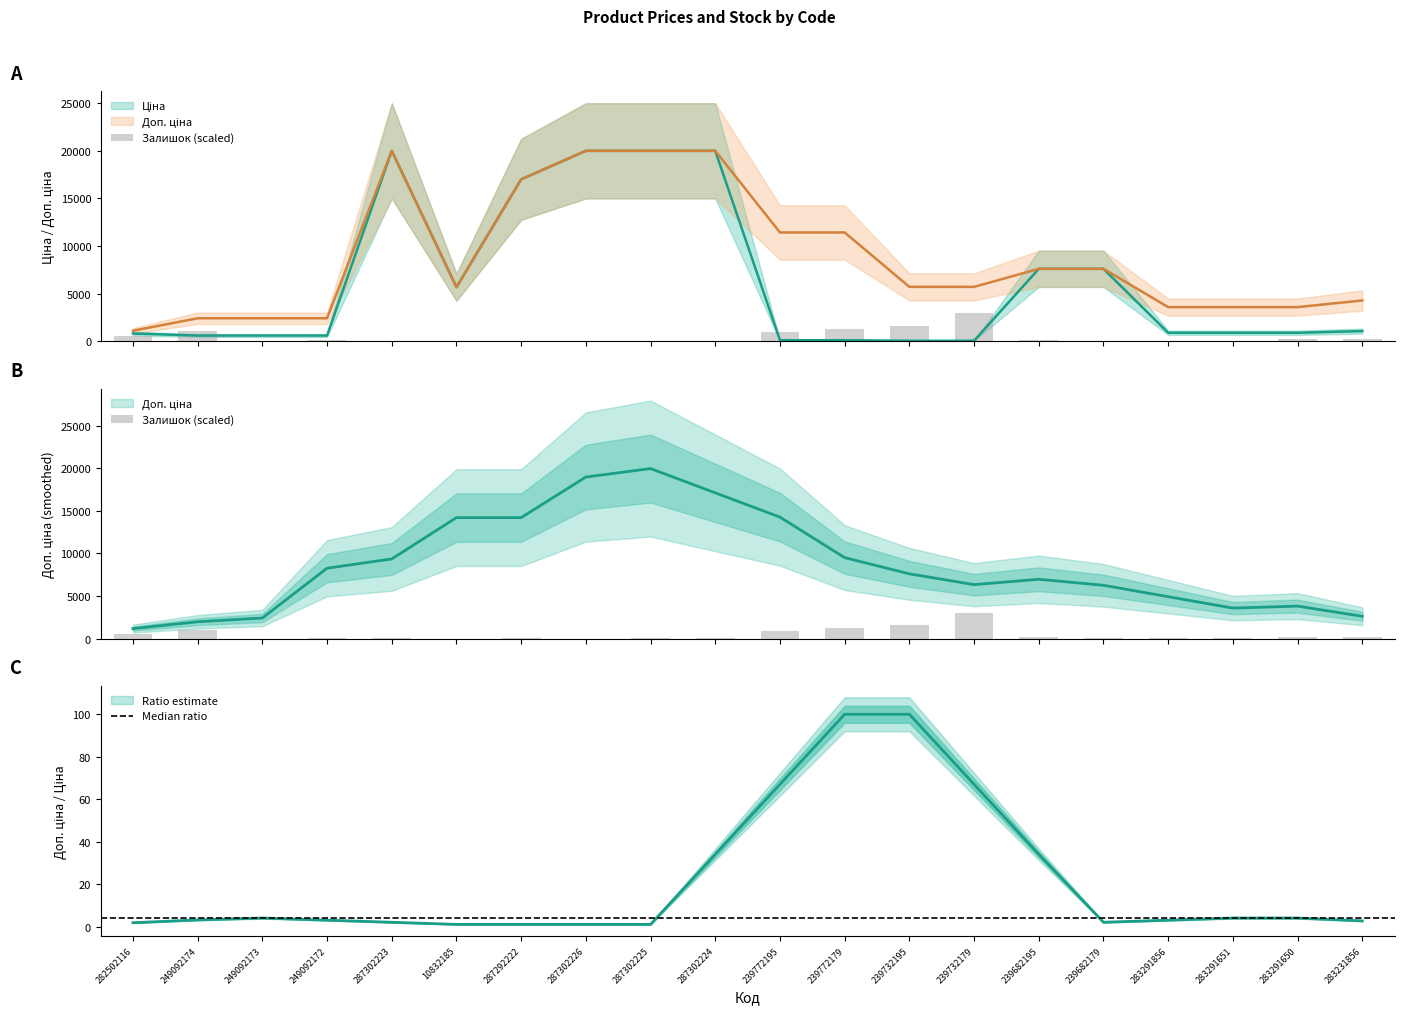

Are the bars grouped side by side (vs. stacked)?

Yes